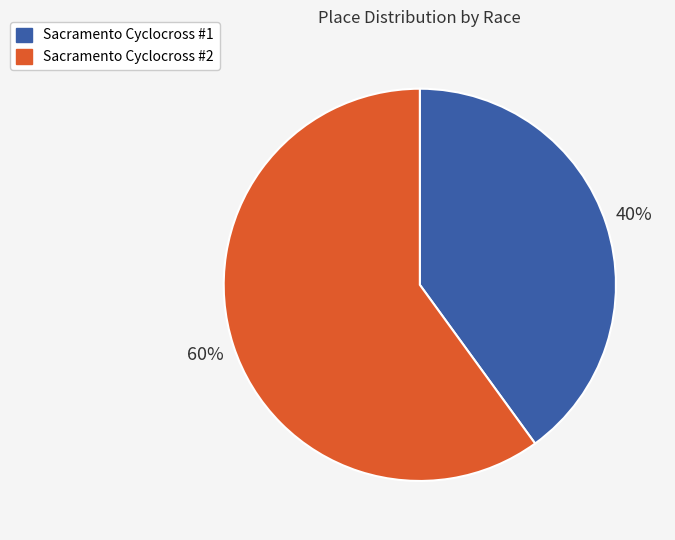

To the nearest percent, what is the combined percentage of Sacramento Cyclocross #2 and Sacramento Cyclocross #1?

100%